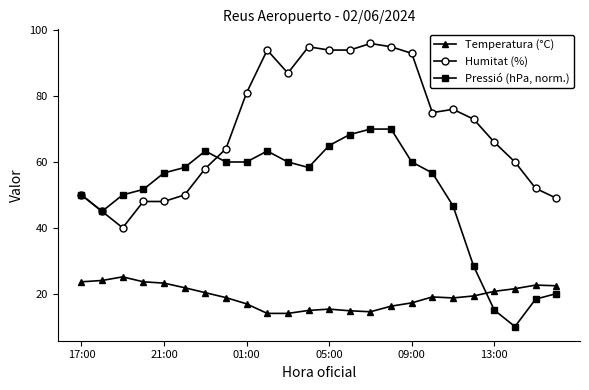

Rank the series by their maximum value, from lowest to highest.

Temperatura (°C), Pressió (hPa, norm.), Humitat (%)